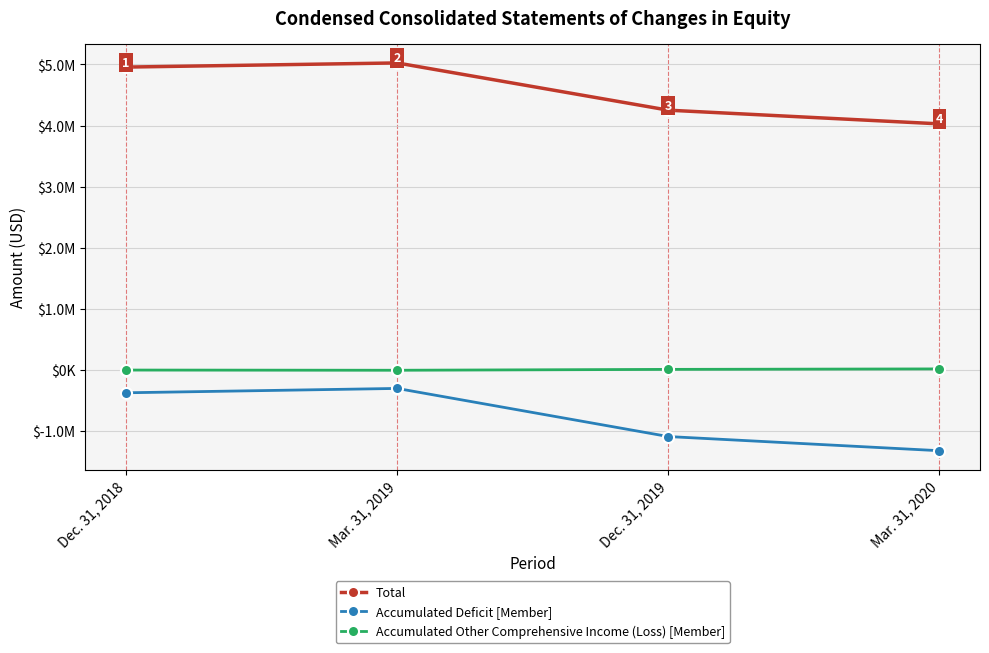

What is the difference between the Total values at Mar. 31, 2019 and Mar. 31, 2020?

997046